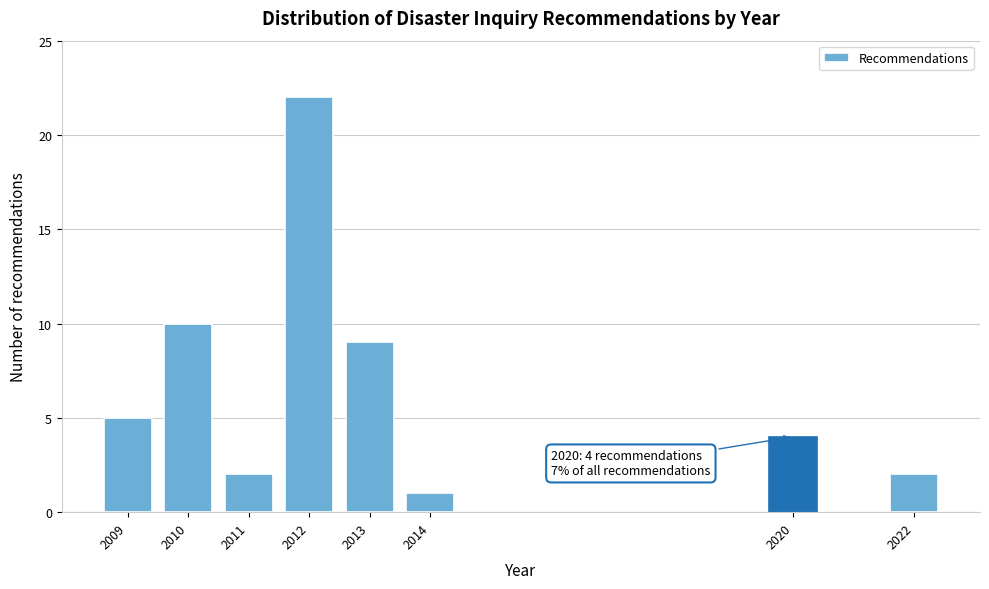

Reading right to left, extract all data points from this chart.

2022=2	2020=4	2014=1	2013=9	2012=22	2011=2	2010=10	2009=5